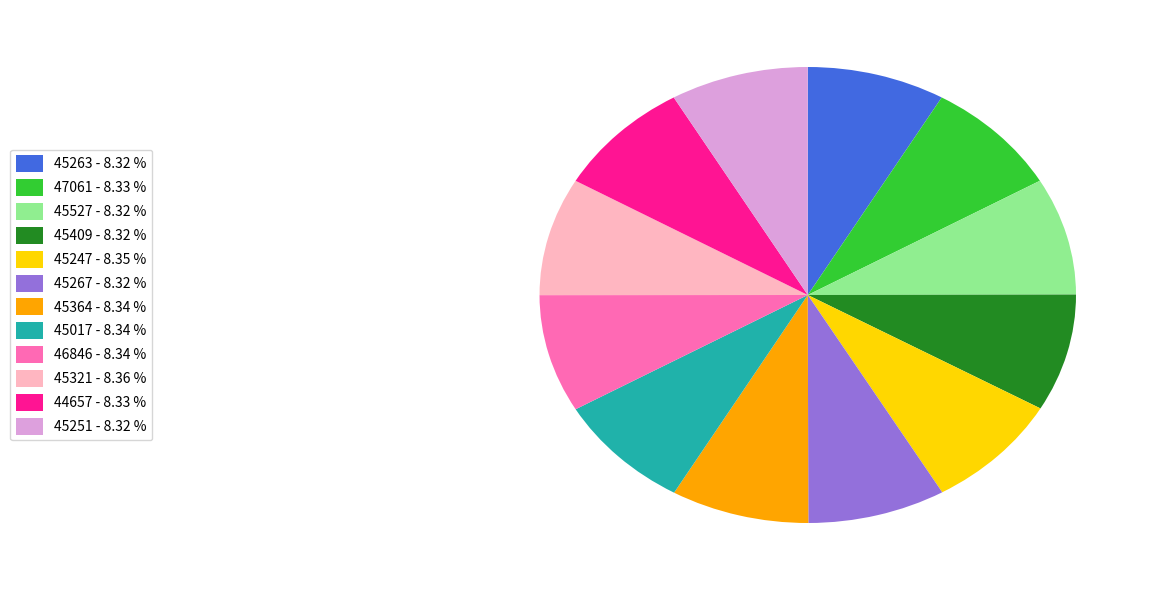

Is the sum of 46846 - 8.34 % and 45247 - 8.35 % greater than half?

No